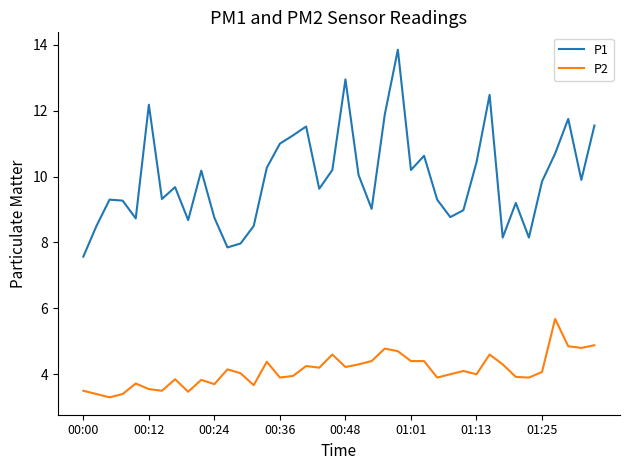

Does the chart display data point markers on the line(s)?

No